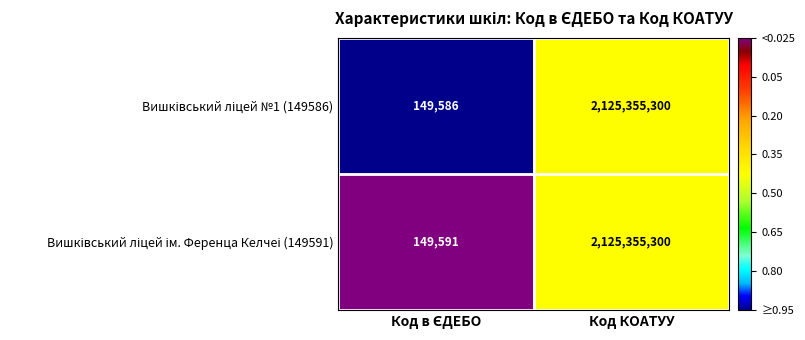

What is the smallest value displayed?

149586